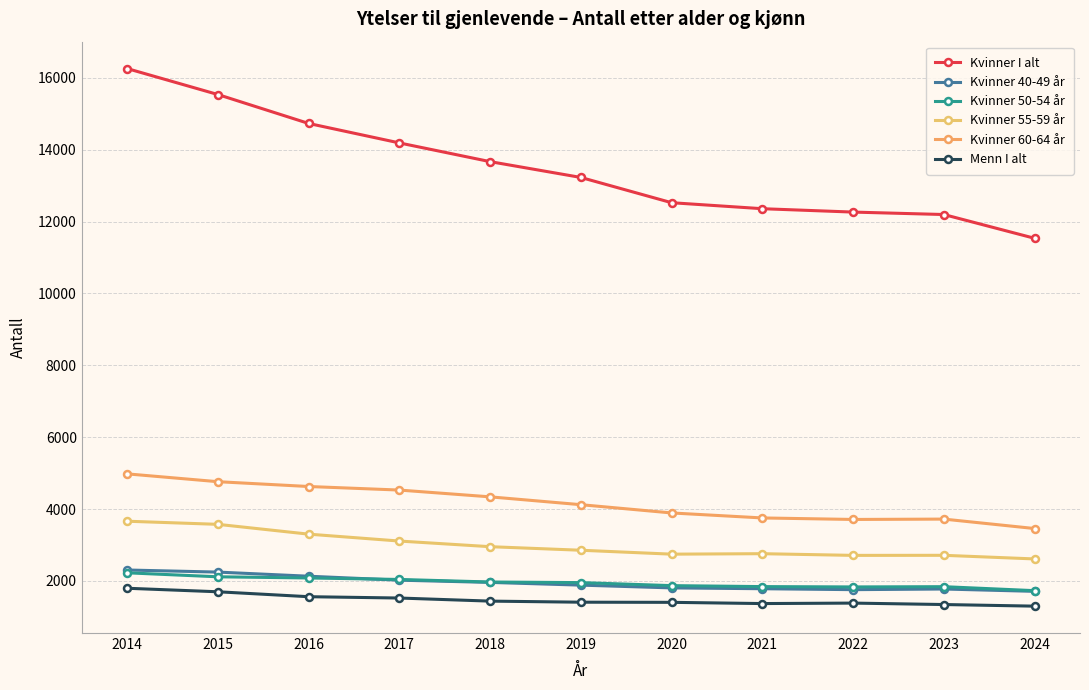

What is the value of the Kvinner 40-49 år point at the 5th from the left?

1958